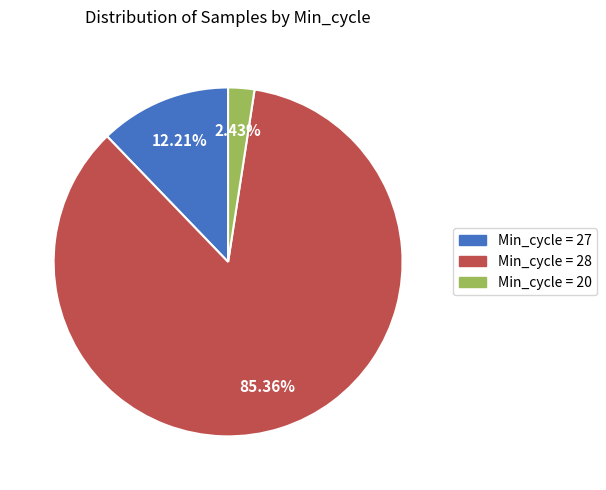

Count the number of slices in the pie.

3